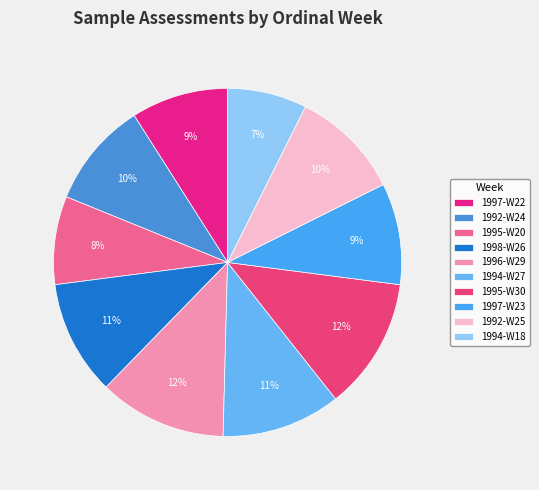

Which slice is the smallest?

1994-W18